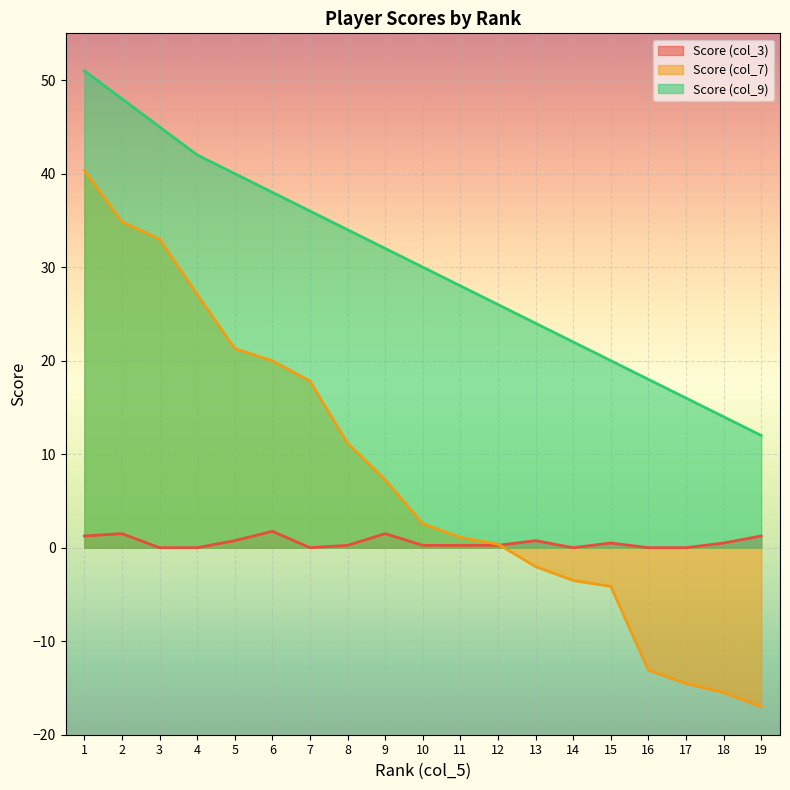

What is the spread (max minus min) of values at 12?

25.6